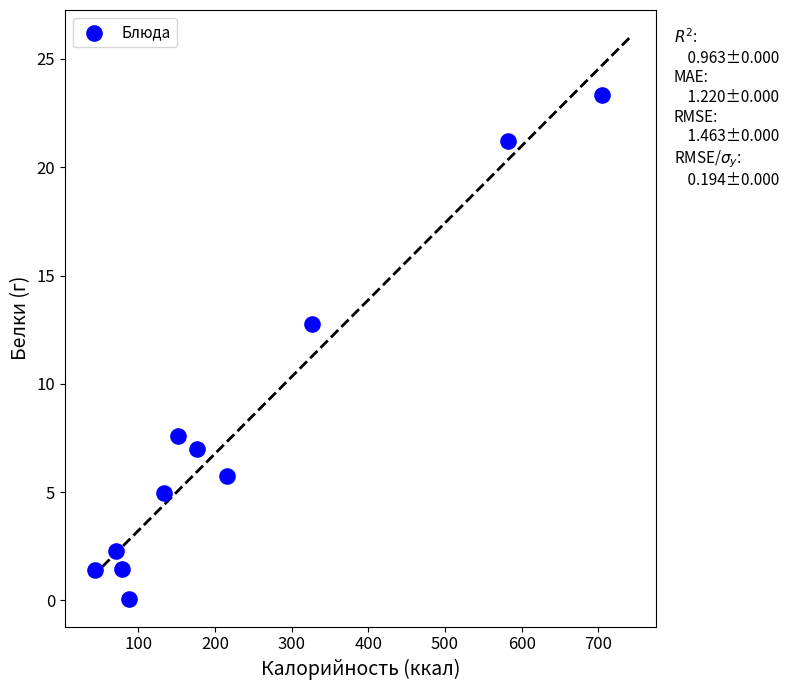

What is the average X value?

234.0